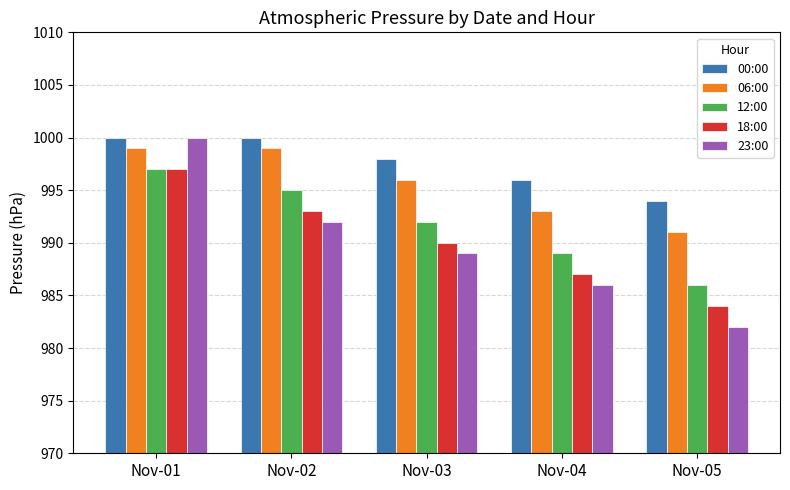

Is it true that 00:00 equals 1000 at Nov-01?

True